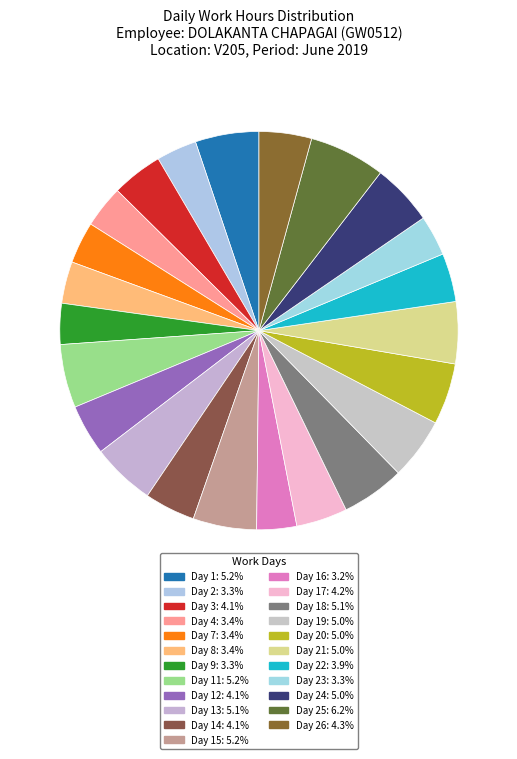

How many slices are in this pie chart?

23